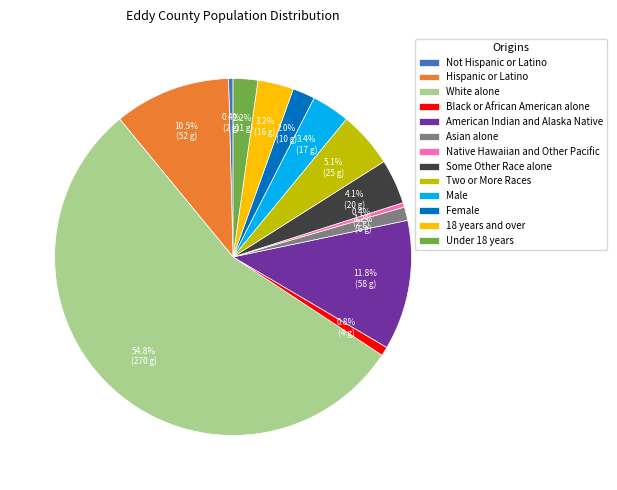

Combined, what portion of the pie is Two or More Races and Male?

8.5%